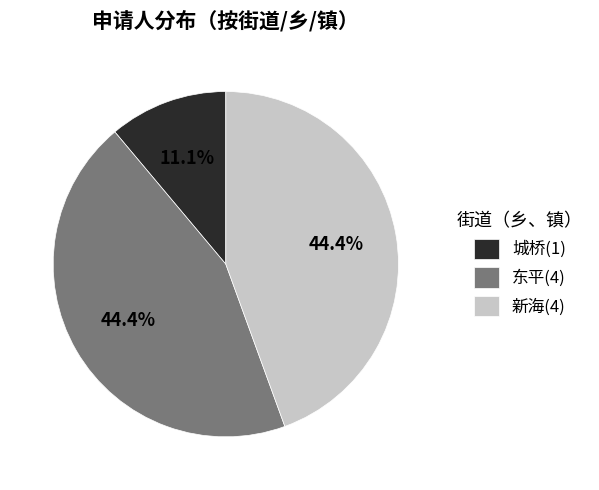

Is 东平 the majority of the pie?

No